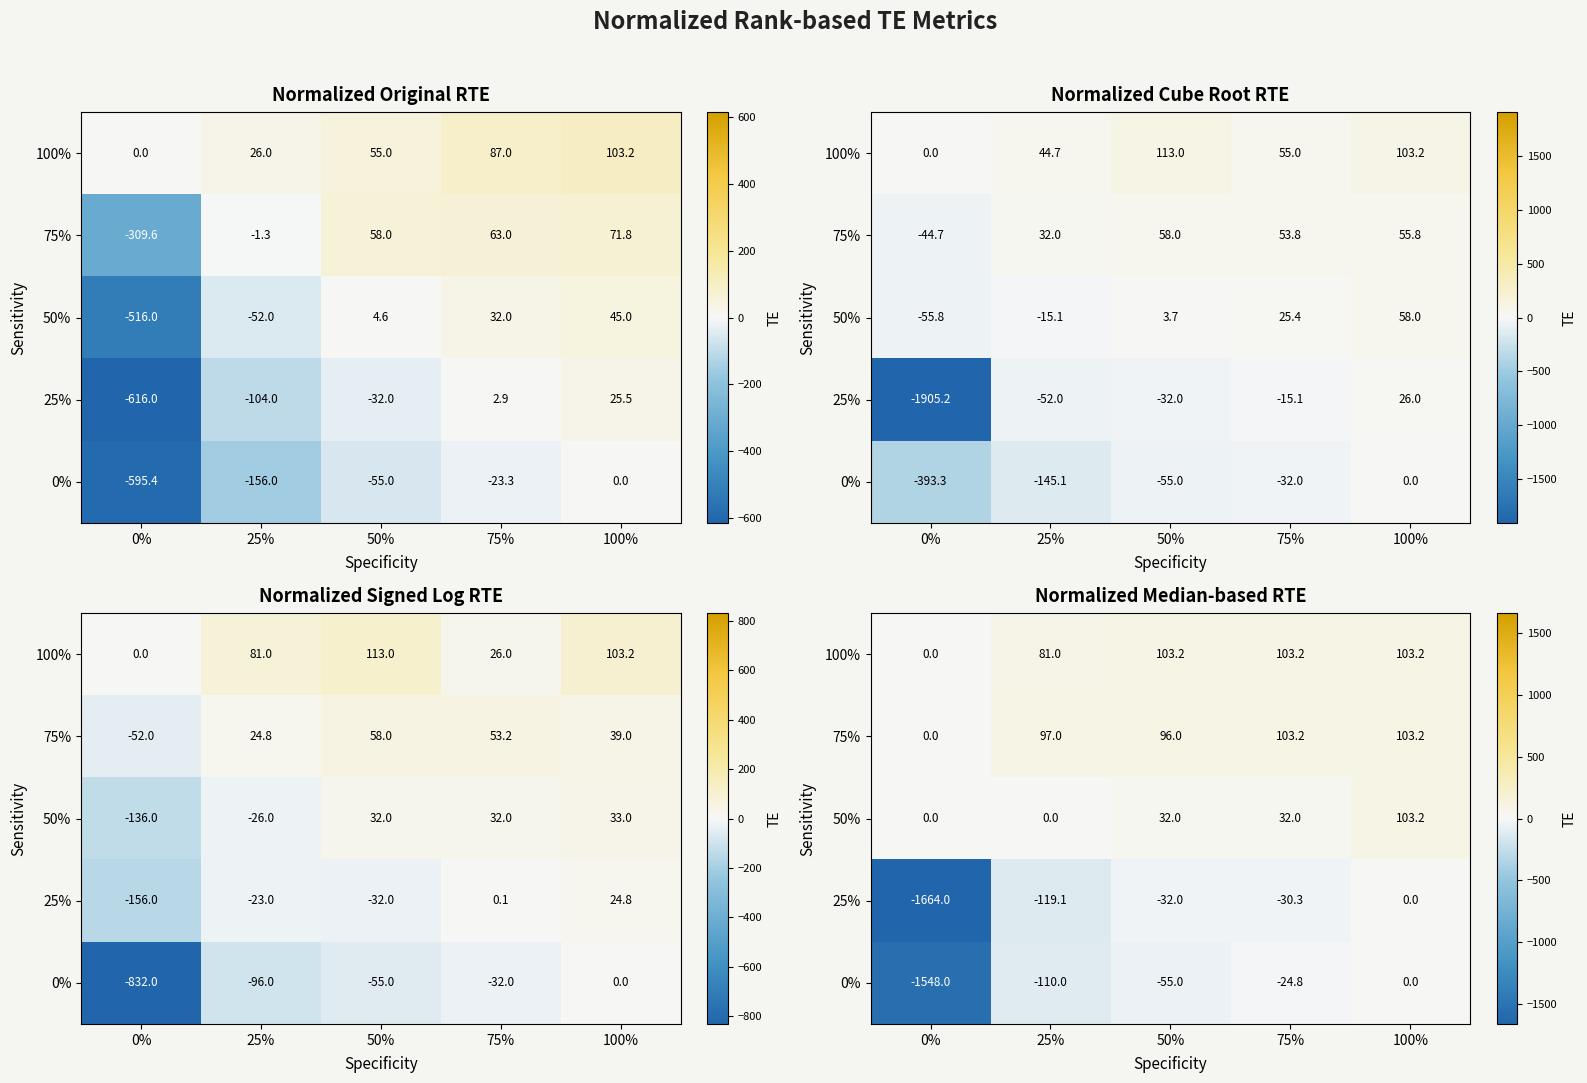

The value of 50% at 75% is 46.1. True or false?

False